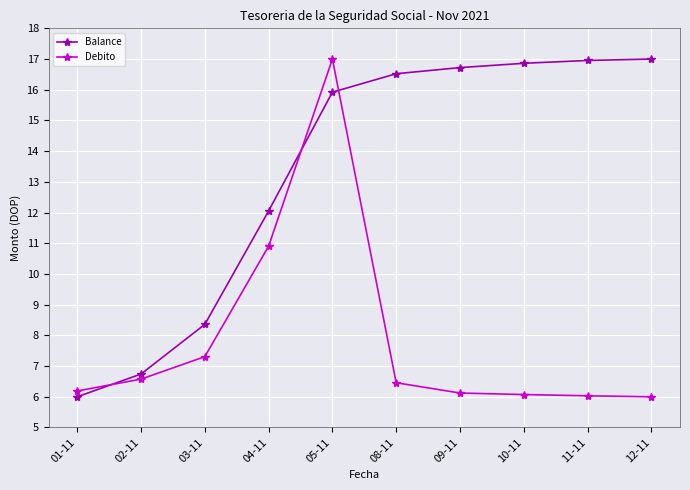

Is the value of Debito at 05-11 greater than the value of Balance at 05-11?

Yes